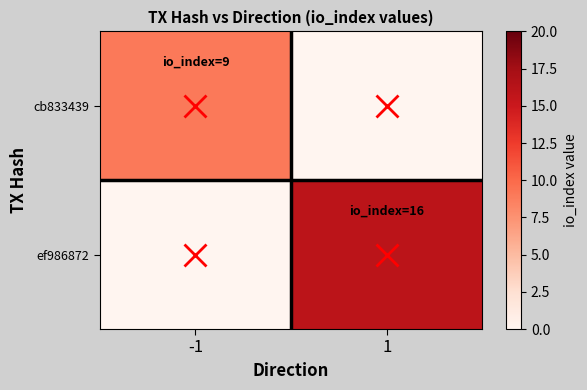

Rank the series by their average value, from lowest to highest.

cb833439, ef986872